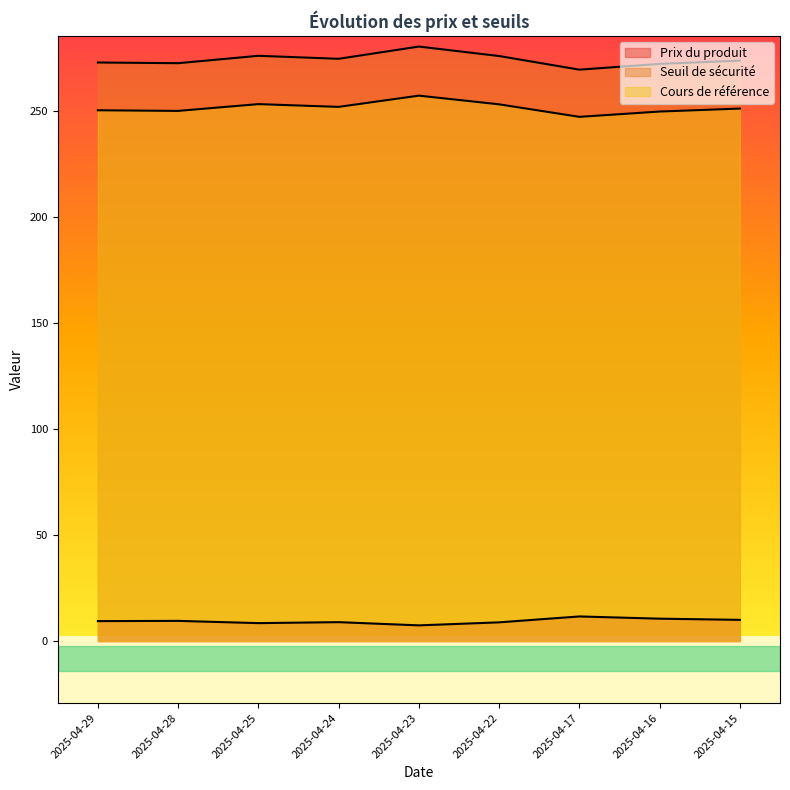

List the labels in order of Seuil de sécurité value, smallest first.

2025-04-17, 2025-04-16, 2025-04-28, 2025-04-29, 2025-04-15, 2025-04-24, 2025-04-22, 2025-04-25, 2025-04-23